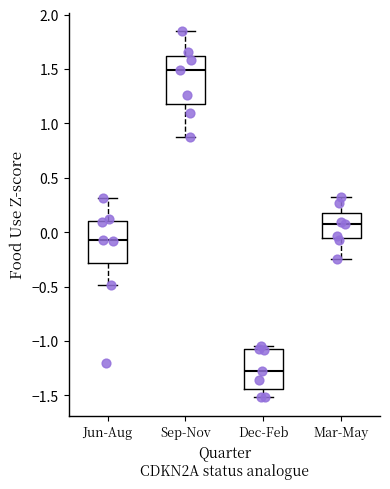

Reading left to right, read every box against the y-axis: the position of its median line, the range the box covers, and the ends of its whiskers. The values are not printed on the chart, so give them approximately, as read against the axis.

Jun-Aug: median -0.10, box -0.30 to 0.10, whiskers -0.50 to 0.30
Sep-Nov: median 1.50, box 1.15 to 1.60, whiskers 0.85 to 1.85
Dec-Feb: median -1.25, box -1.45 to -1.10, whiskers -1.50 to -1.05
Mar-May: median 0.05, box -0.05 to 0.20, whiskers -0.25 to 0.35